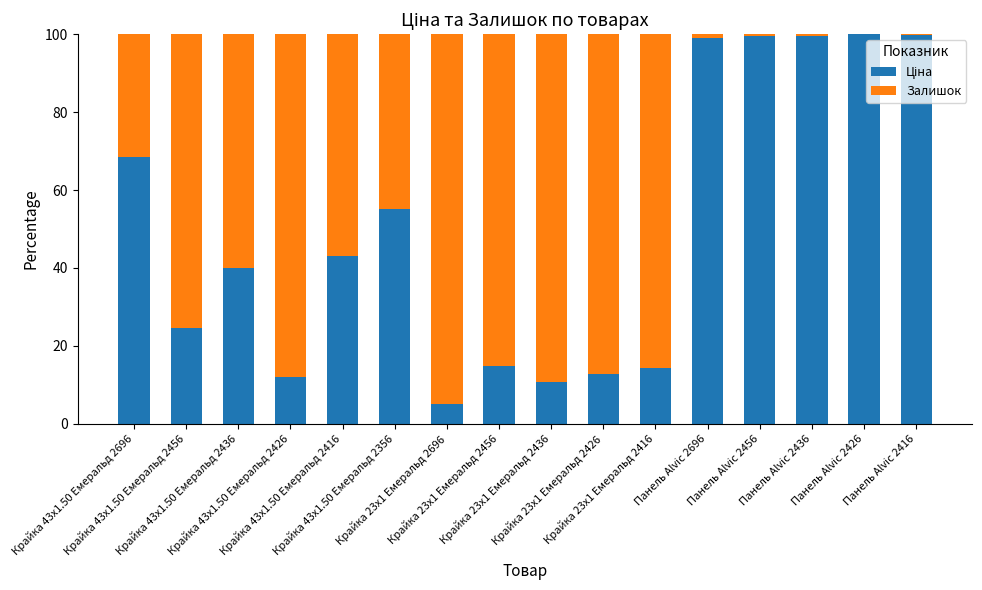

Is it true that Ціна equals 12.9 at Крайка 23x1 Емеральд 2426?

True